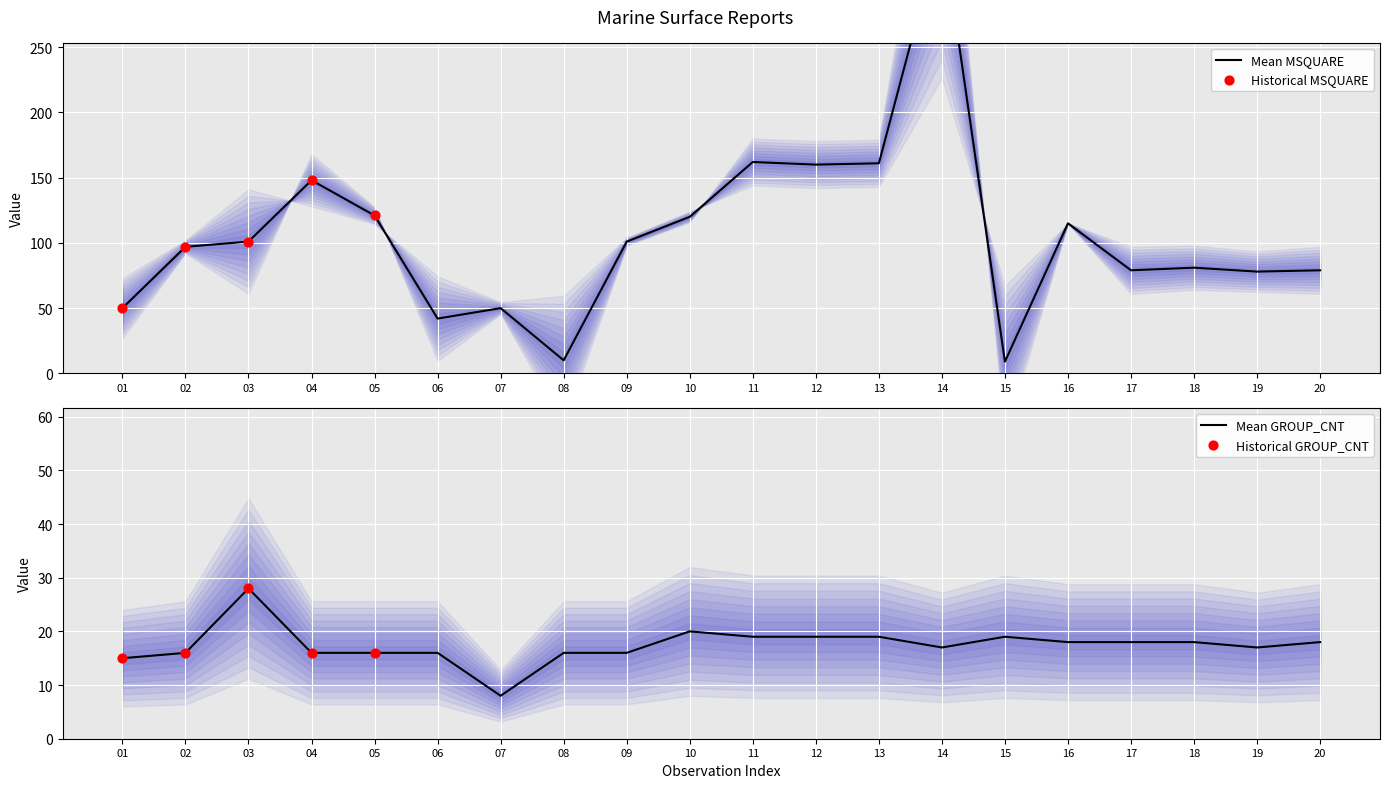

The value of Mean GROUP_CNT at 07 is 12. True or false?

False